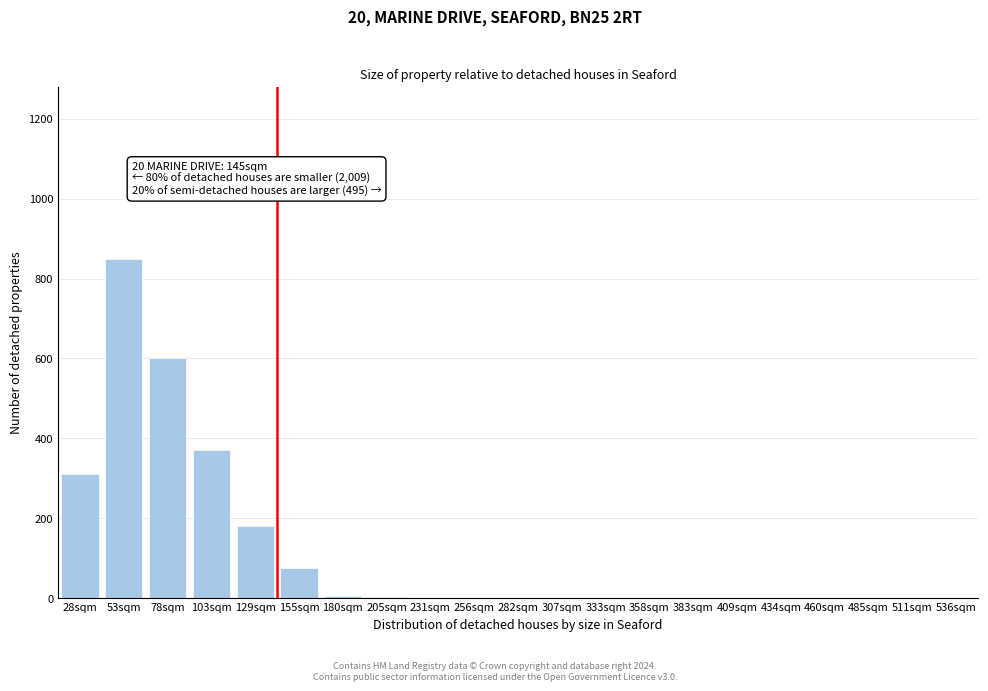

What is the change in value from 103sqm to 256sqm?

-370